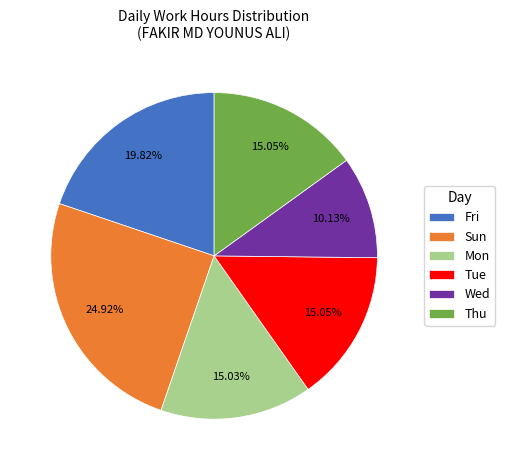

How many slices are in this pie chart?

6